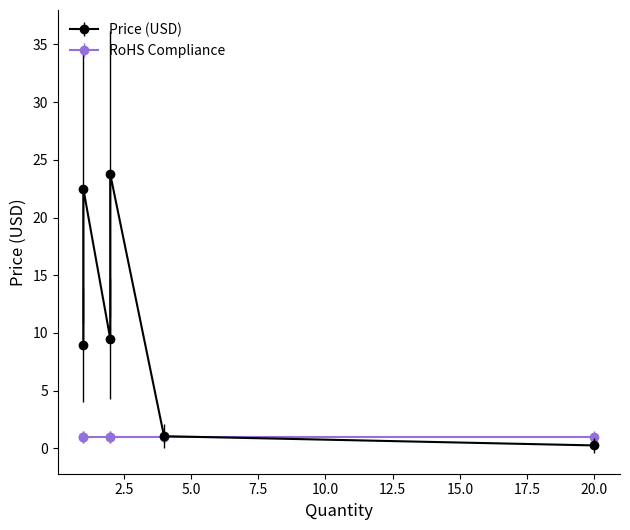

Does the chart display data point markers on the line(s)?

Yes